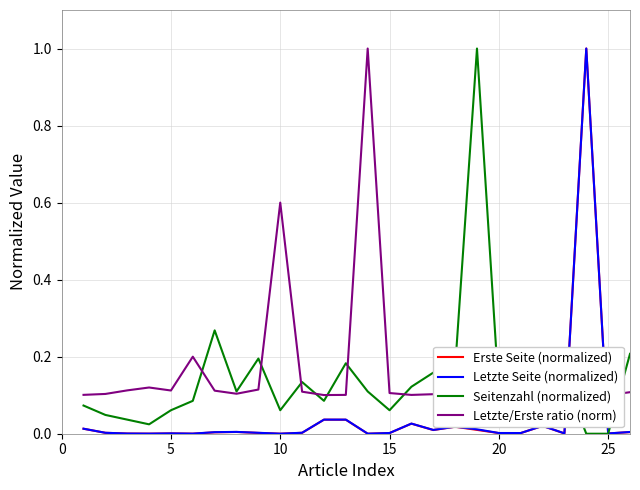

What is the difference between the second highest and second lowest values in the Letzte/Erste ratio (norm) series?

0.5